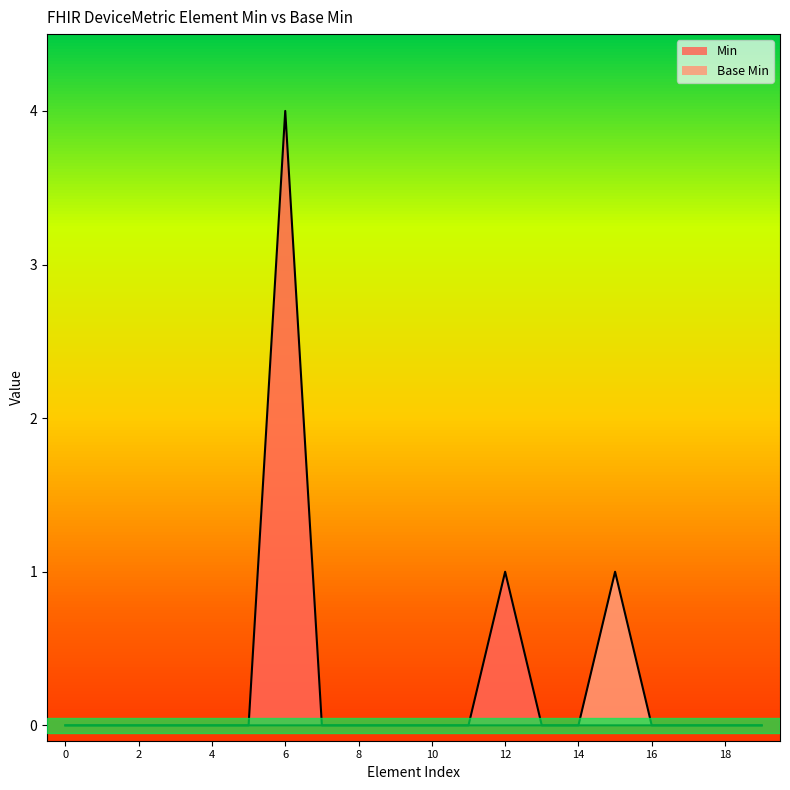

Reading left to right, list all the values displayed in this chart.

Min: 0	0	0	0	0	0	4	0	0	0	0	0	1	0	0	0	0	0	0	0
Base Min: 0	0	0	0	0	0	0	0	0	0	0	0	0	0	0	1	0	0	0	0